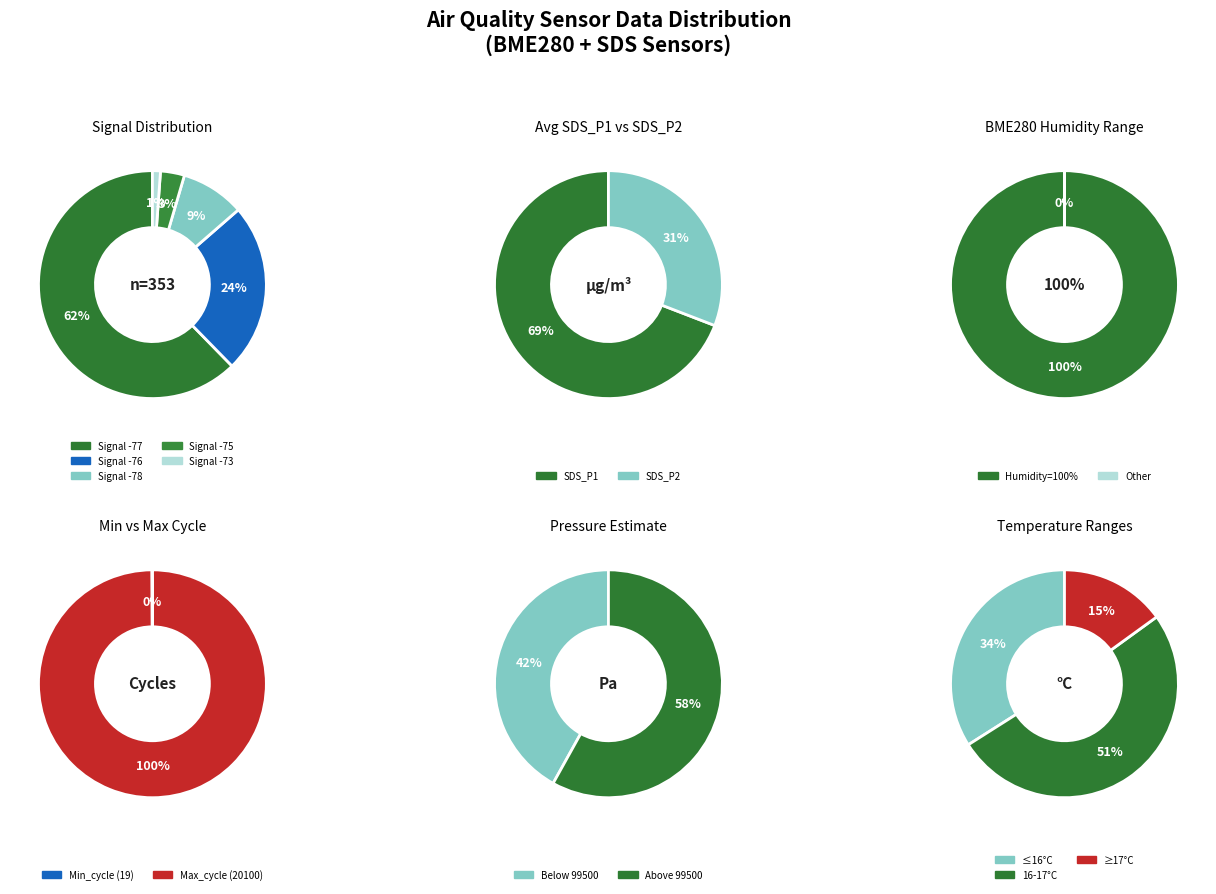

To the nearest percent, what is the difference between the largest and smallest slice percentages?

100%